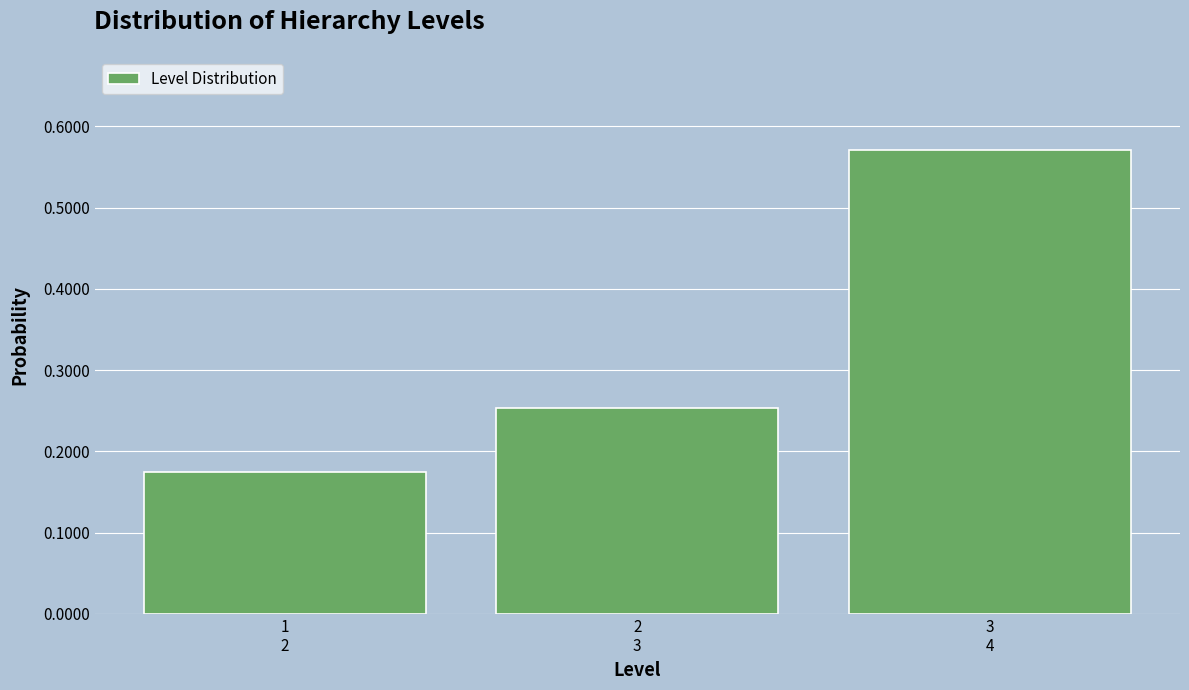

What is the difference between the maximum and minimum values?

0.4